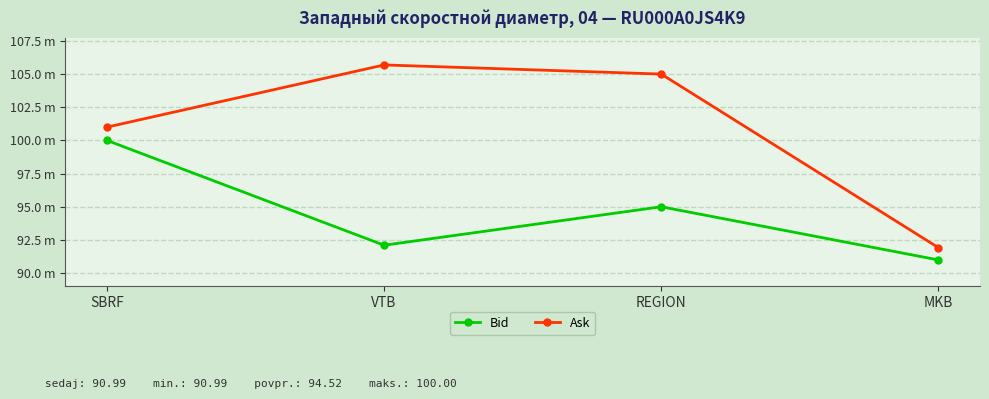

What is the label of the 2nd point from the left?

VTB